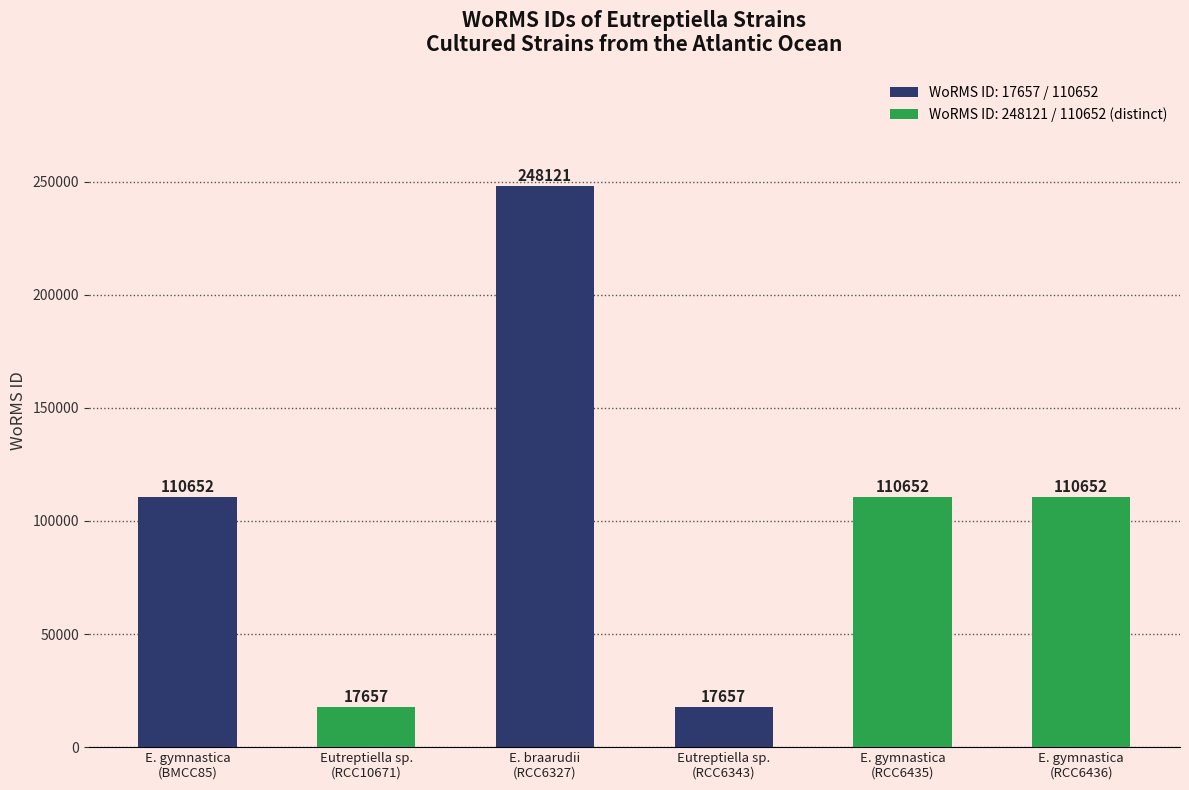

What is the minimum value shown in the chart?

17657